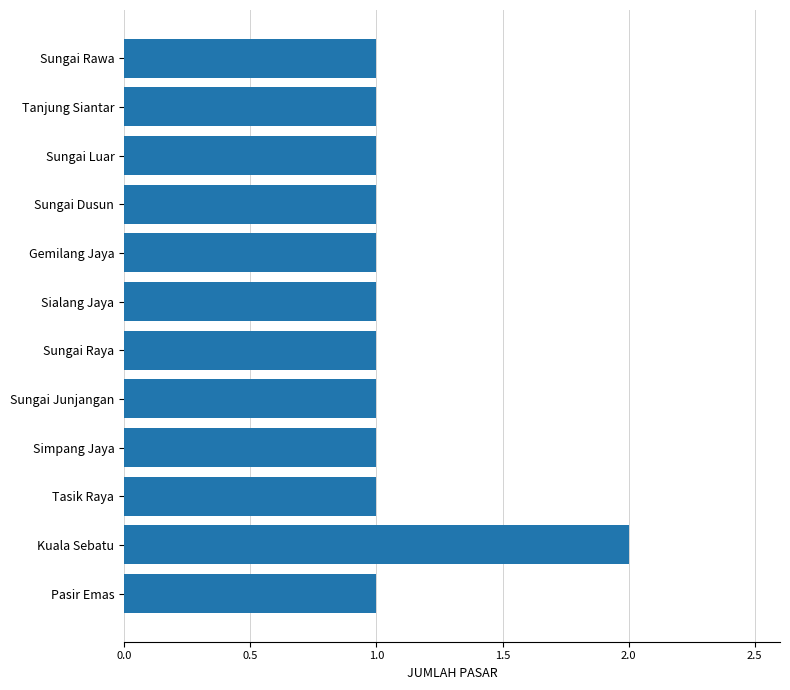

Reading top to bottom, extract all data points from this chart.

1	1	1	1	1	1	1	1	1	1	2	1